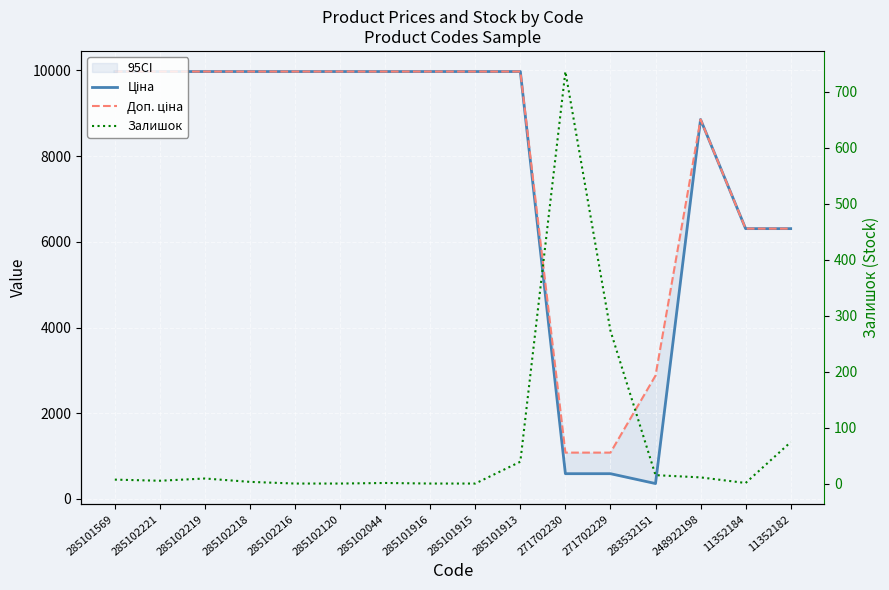

Reading left to right, transcribe all the data shown in this chart.

Ціна: 285101569=9975.0	285102221=9975.0	285102219=9975.0	285102218=9975.0	285102216=9975.0	285102120=9975.0	285102044=9975.0	285101916=9975.0	285101915=9975.0	285101913=9975.0	271702230=589.9	271702229=589.9	283532151=359.9	248922198=8856.7	11352184=6308.8	11352182=6308.8
Доп. ціна: 285101569=9975.0	285102221=9975.0	285102219=9975.0	285102218=9975.0	285102216=9975.0	285102120=9975.0	285102044=9975.0	285101916=9975.0	285101915=9975.0	285101913=9975.0	271702230=1081.7	271702229=1081.7	283532151=2878.8	248922198=8856.7	11352184=6308.8	11352182=6308.8
Залишок: 285101569=7.0	285102221=5.0	285102219=9.0	285102218=3.0	285102216=0.0	285102120=0.0	285102044=1.0	285101916=0.0	285101915=0.0	285101913=39.0	271702230=736.0	271702229=273.0	283532151=15.0	248922198=11.0	11352184=1.0	11352182=74.0